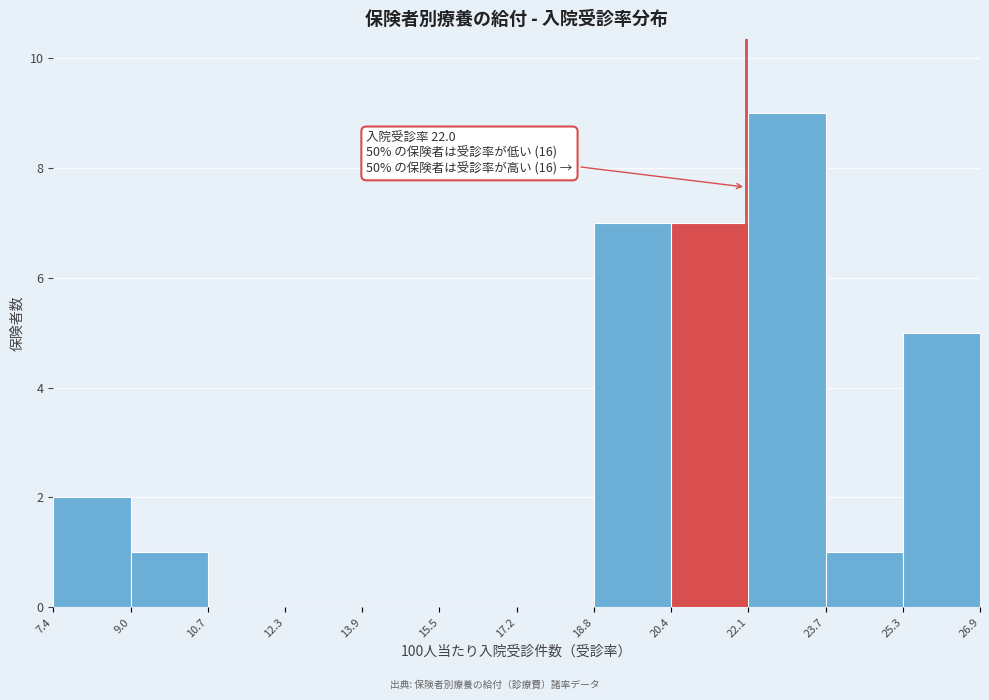

Which range on the x-axis has the tallest bar?

22.1 to 23.7